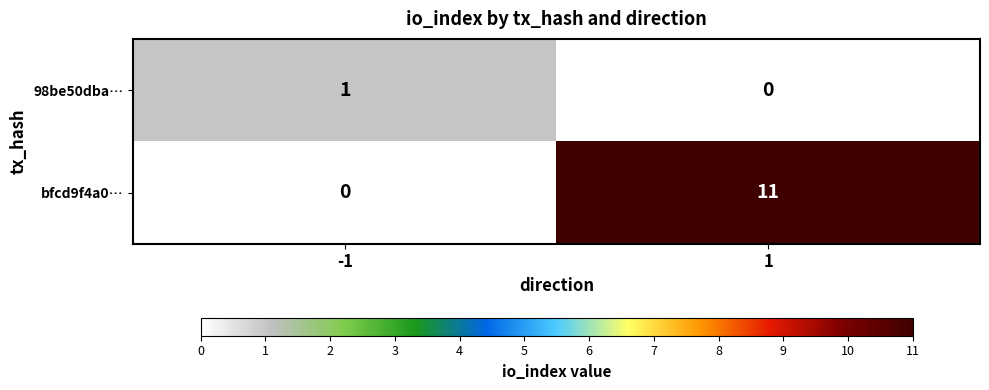

Rank the series by their average value, from lowest to highest.

98be50dba…, bfcd9f4a0…